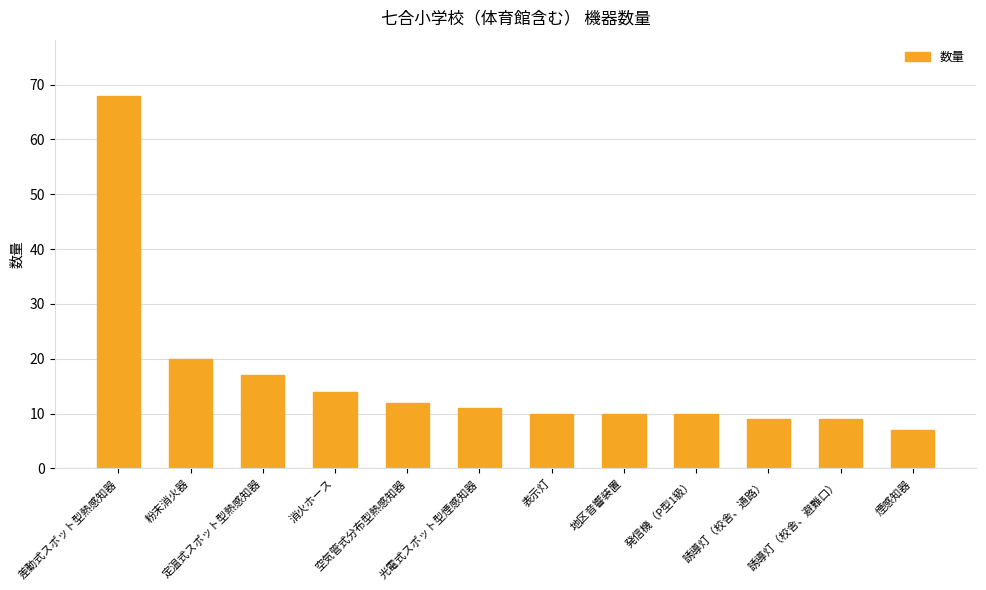

The chart shows a value of 4 at 誘導灯（校舎、避難口）. True or false?

False